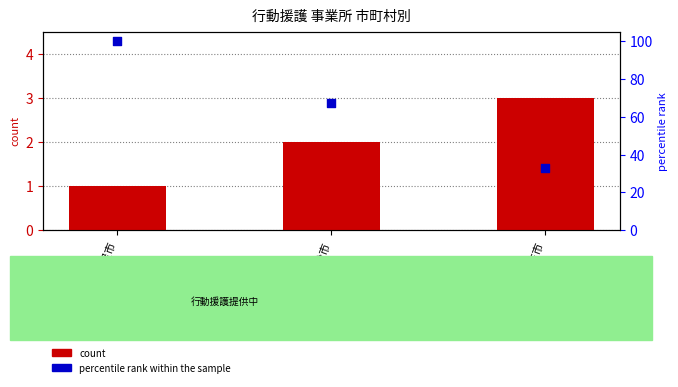

Is the value of percentile rank within the sample at 志布志市 greater than the value of count at 鹿屋市?

Yes